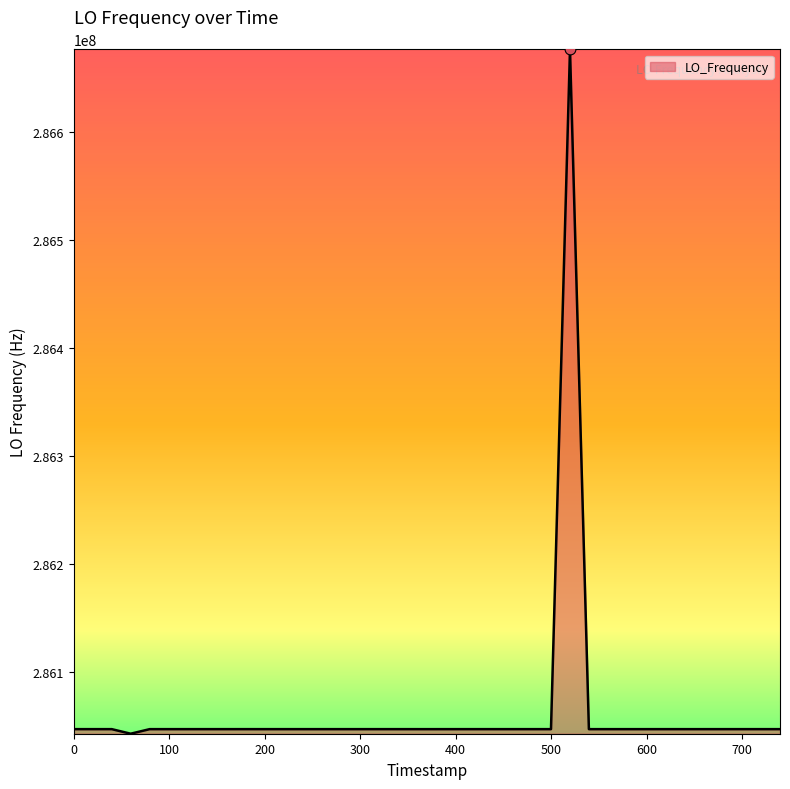

What is the difference between the maximum and minimum values?

633367.5